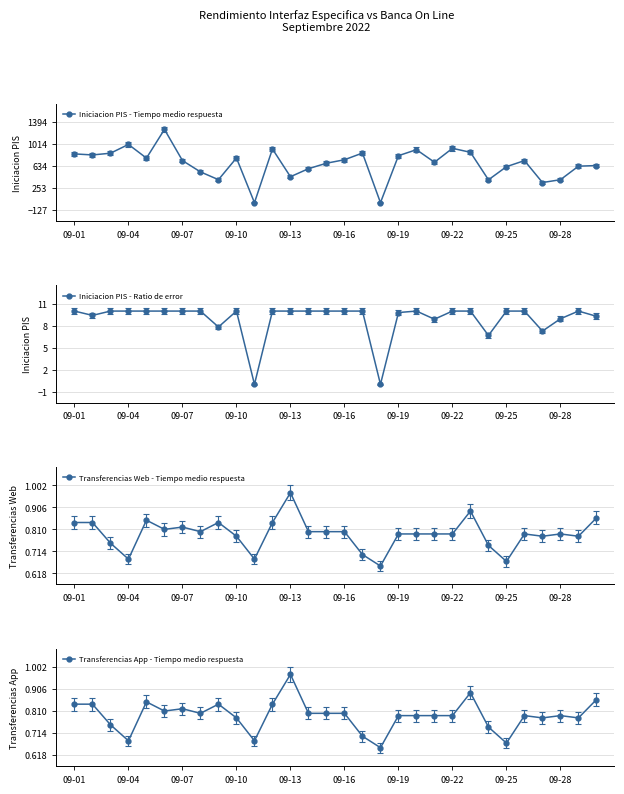

The Iniciacion PIS - Ratio de error series shows 2.4 at 09-04. True or false?

False